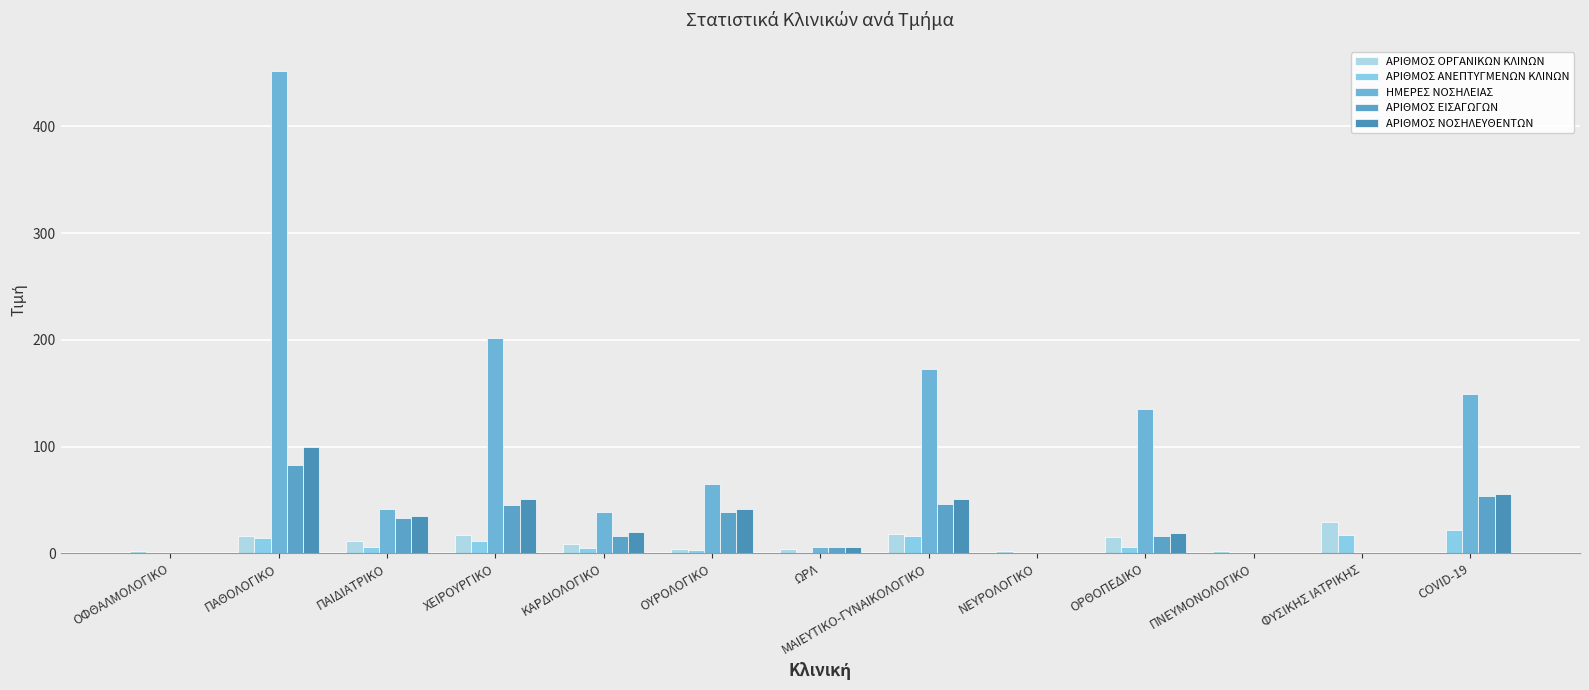

How many groups of bars are there?

13